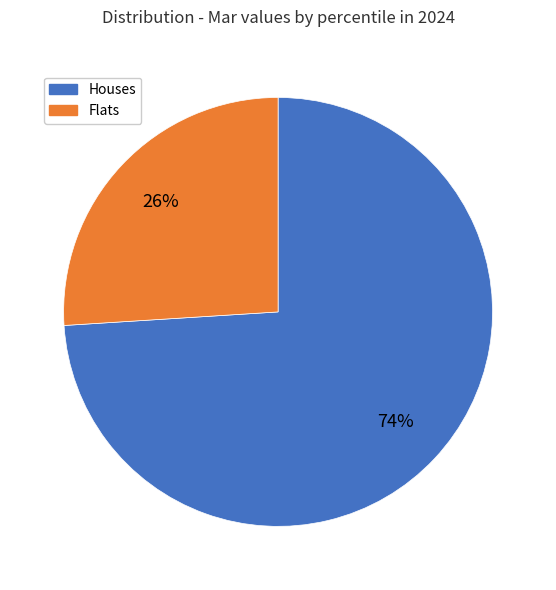

To the nearest percent, what is the average slice percentage?

50%